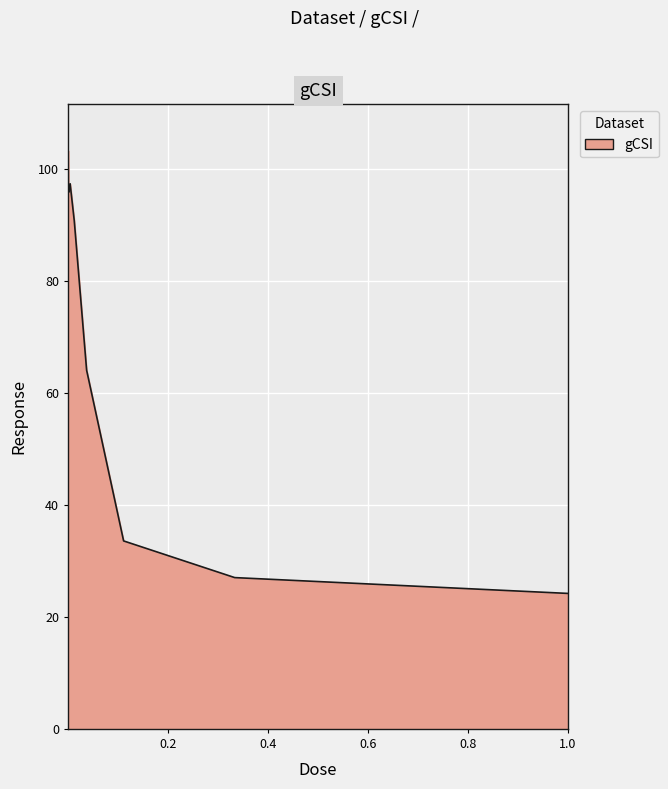

What is the difference between the maximum and minimum values?

79.1